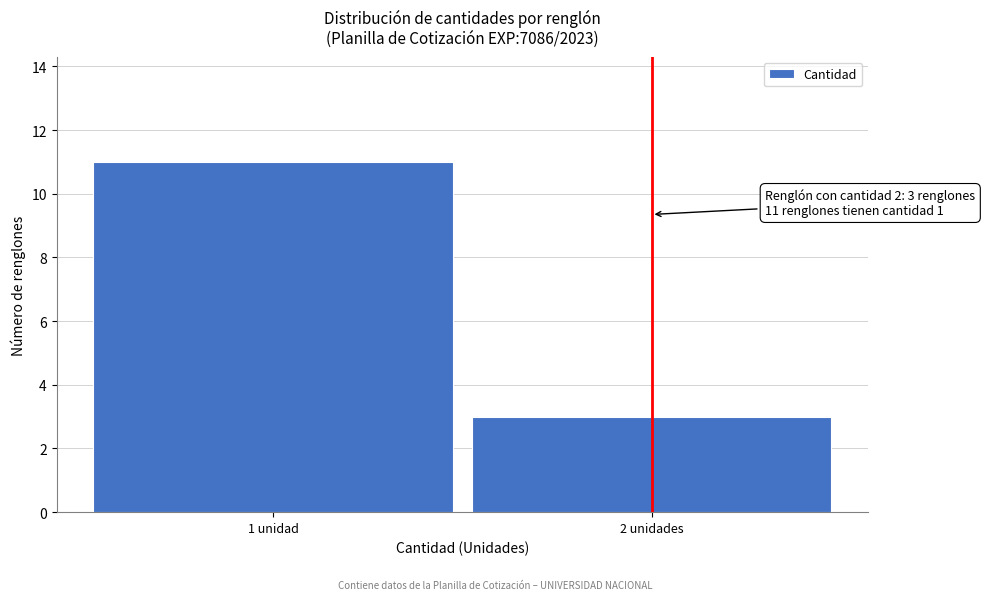

Reading left to right, what are all the values shown in this chart?

11	3